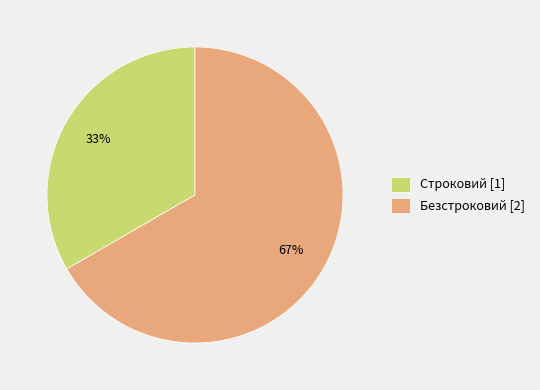

True or false: Безстроковий accounts for 81% of the total.

False